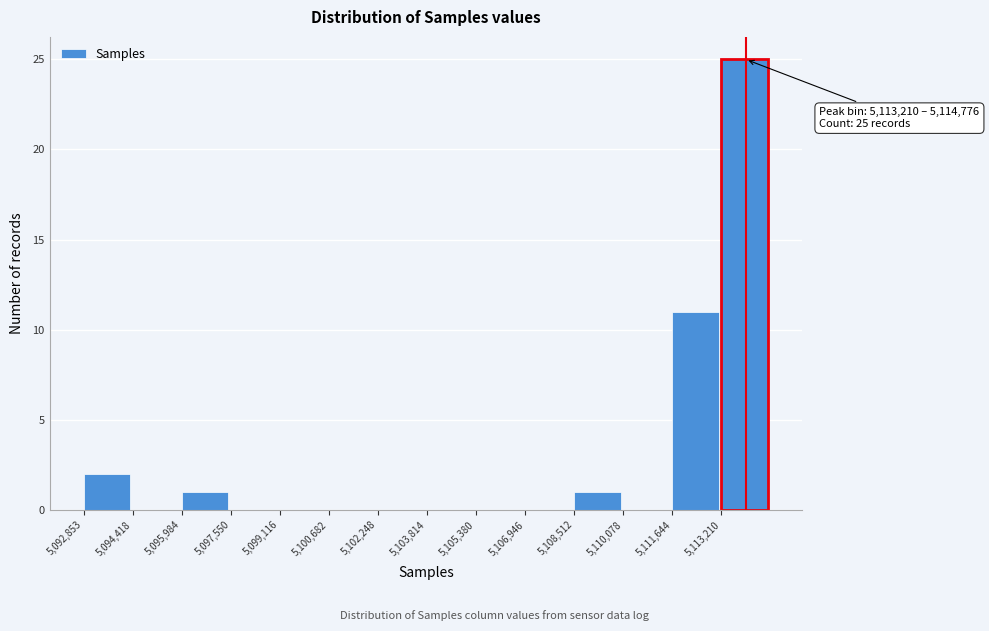

Over which range of the x-axis is the bar tallest?

5113200 to 5114800